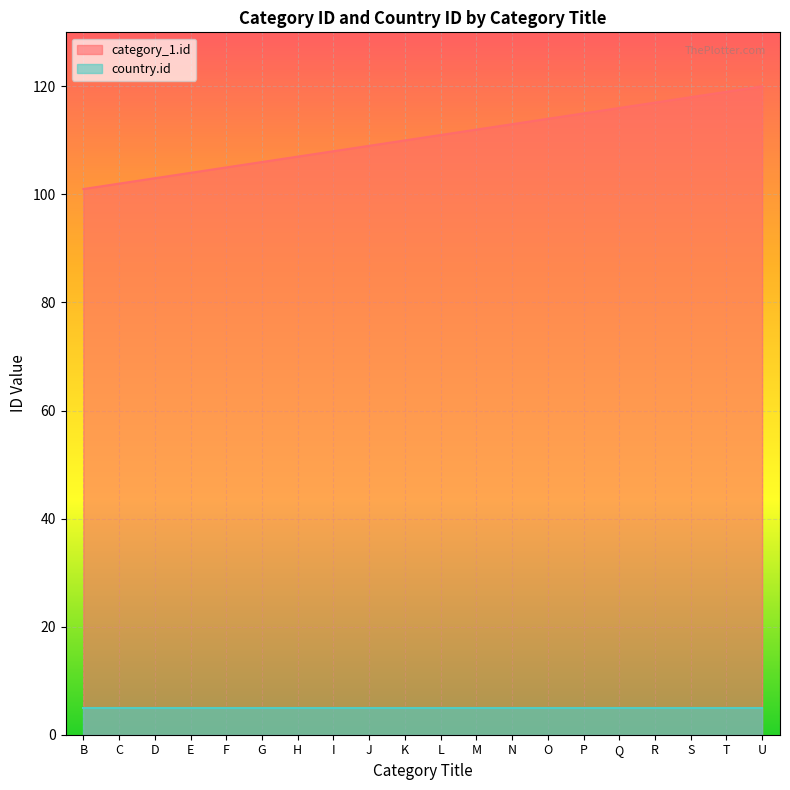

Between T and I, which is larger?

T